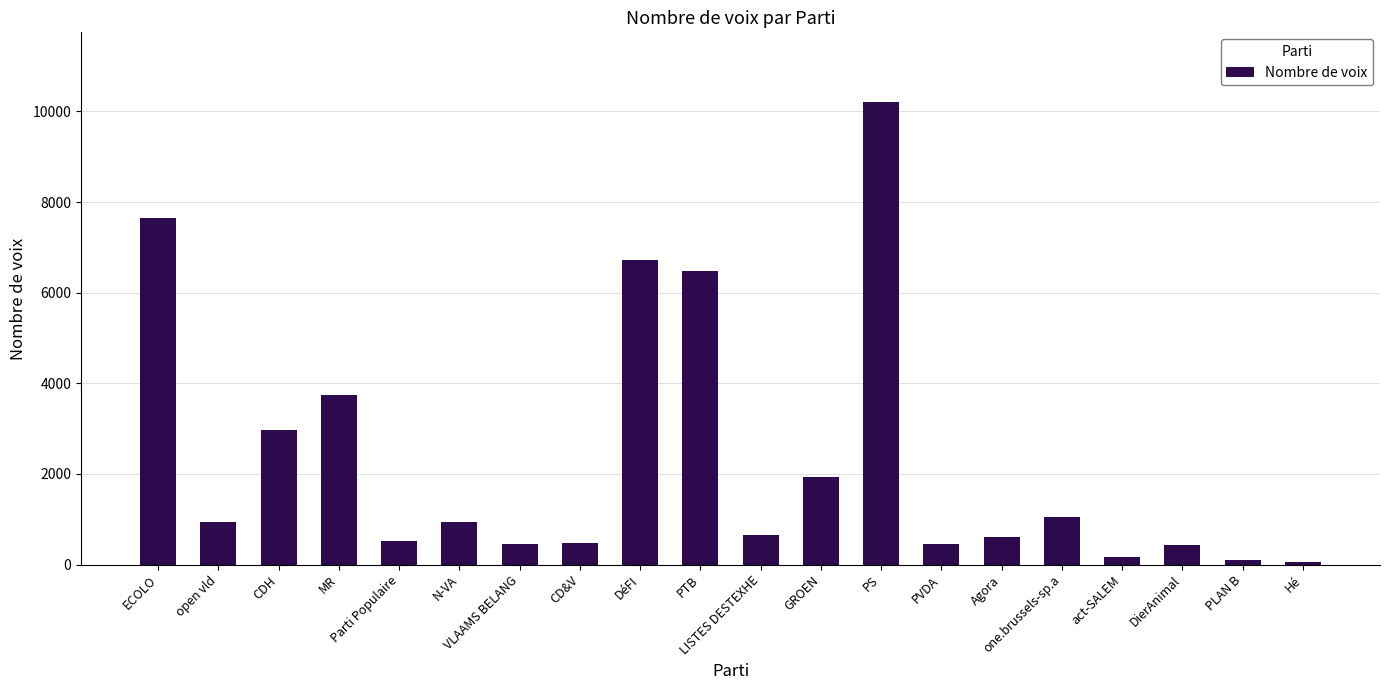

What is the greatest value displayed?

10215